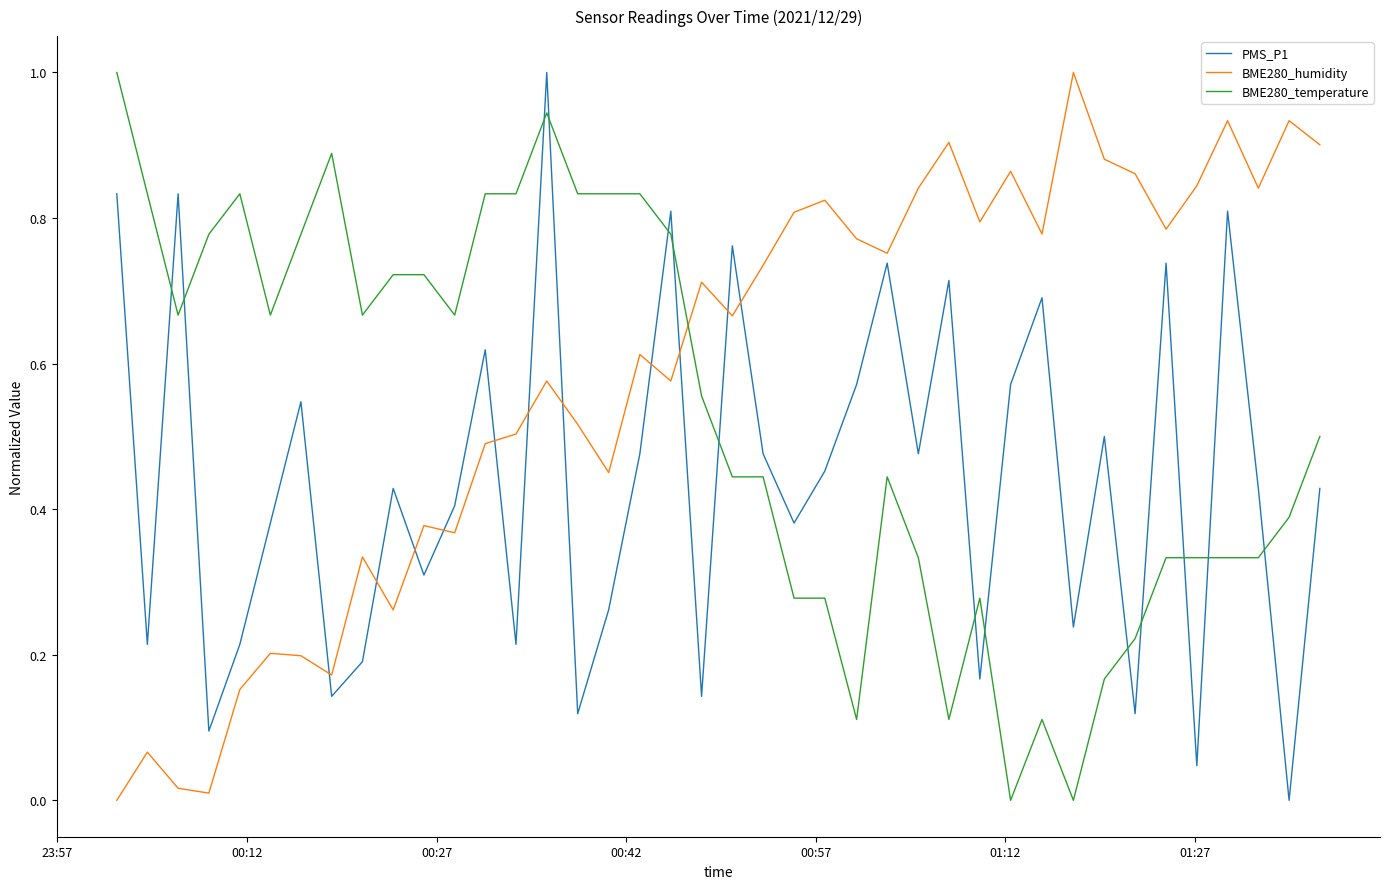

Which series has the largest total across all categories?

BME280_humidity